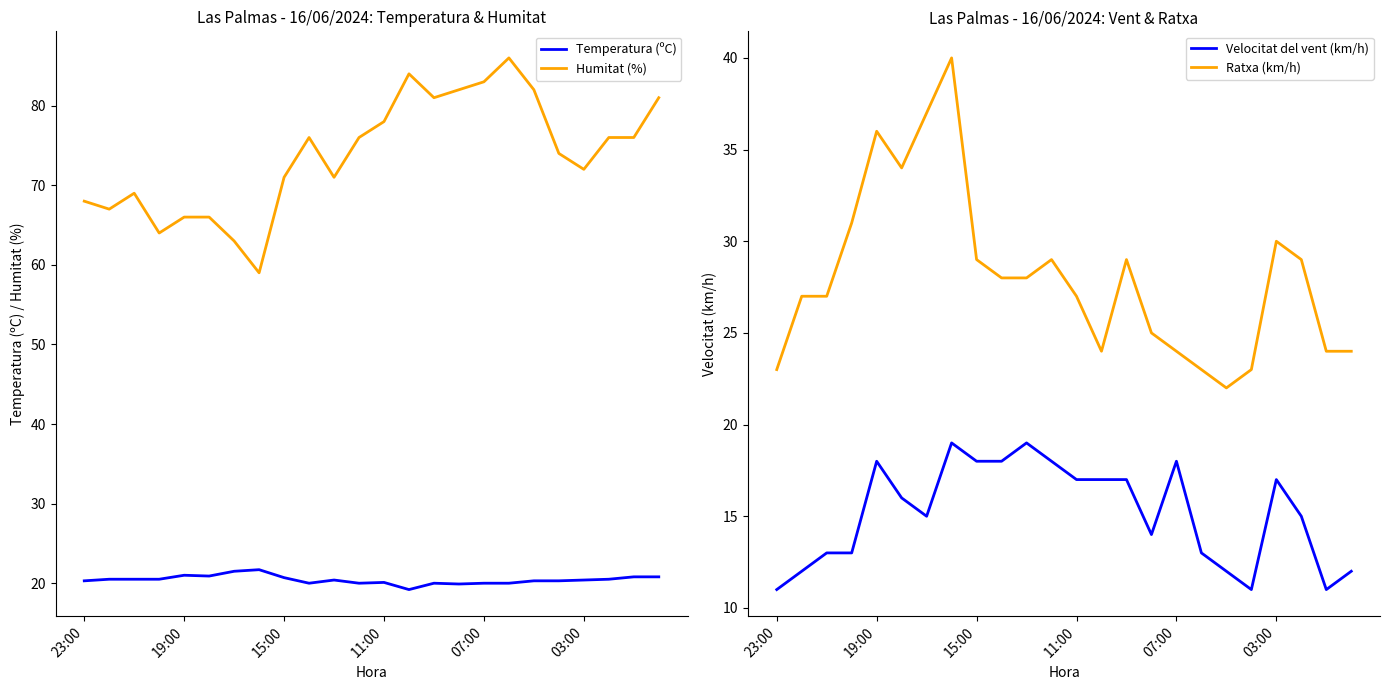

True or false: Velocitat del vent (km/h) and Ratxa (km/h) cross at least once.

False